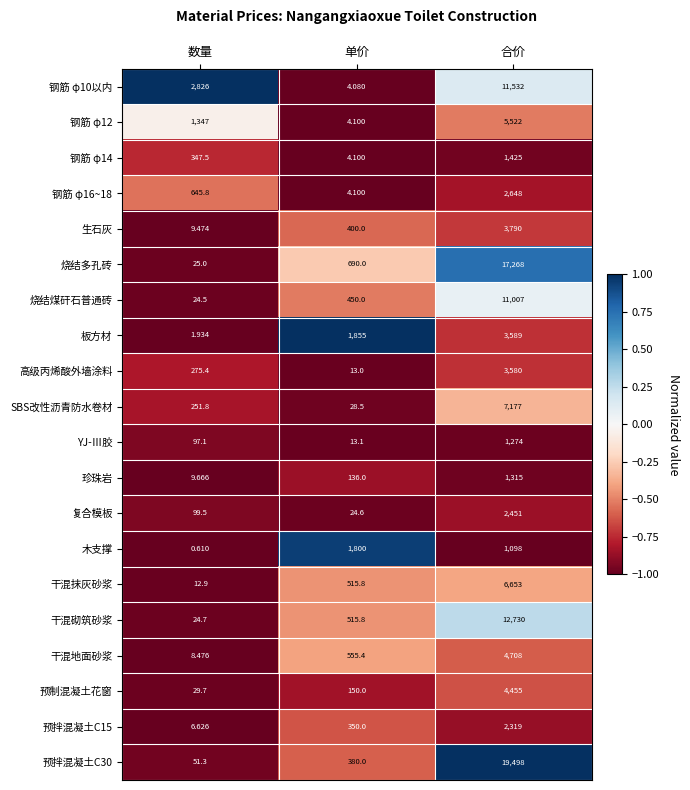

At which label does 烧结多孔砖 reach its minimum?

数量